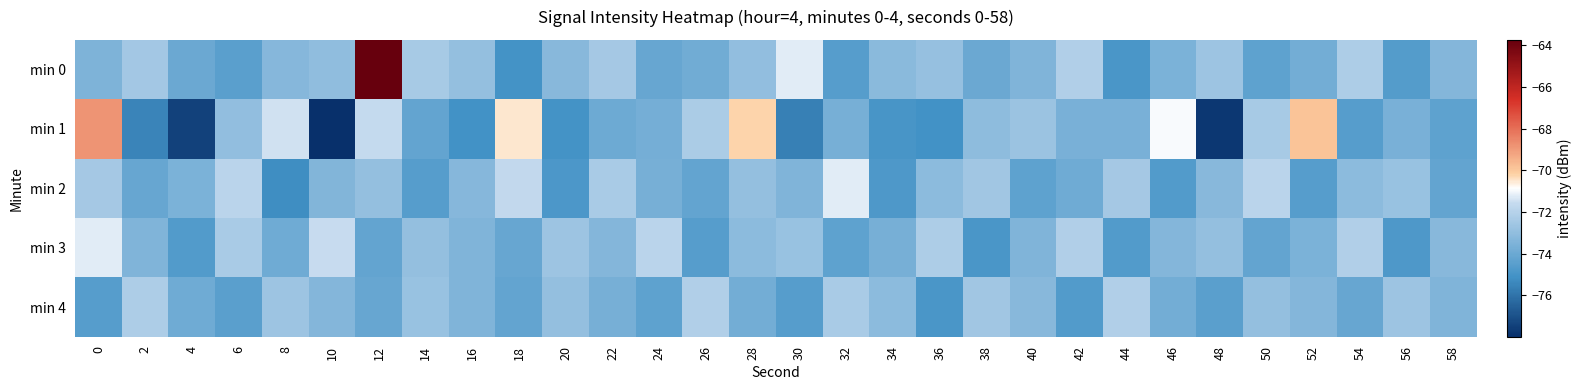

Rank the series by their maximum value, from highest to lowest.

min 0, min 1, min 2, min 3, min 4